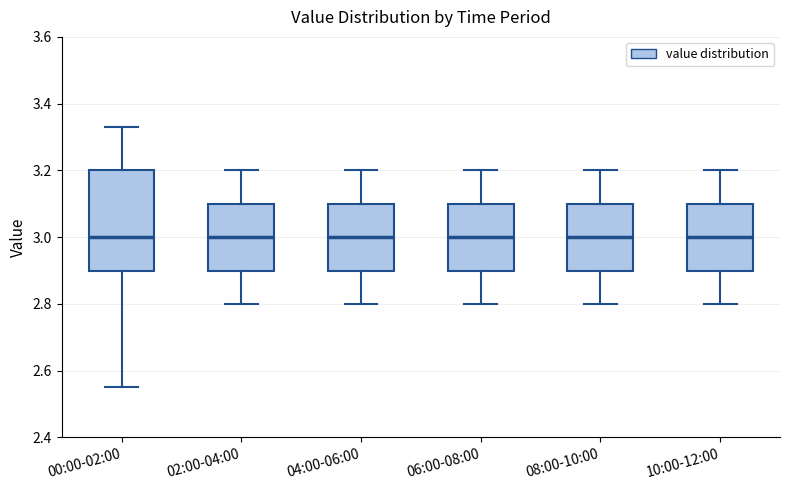

Reading left to right, transcribe this box plot: for each box, give where its median line is, the range the box spans, and where its two whiskers end, as read against the y-axis. The values are not printed on the chart, so give them approximately, as read against the axis.

00:00-02:00: median 3.00, box 2.90 to 3.20, whiskers 2.56 to 3.34
02:00-04:00: median 3.00, box 2.90 to 3.10, whiskers 2.80 to 3.20
04:00-06:00: median 3.00, box 2.90 to 3.10, whiskers 2.80 to 3.20
06:00-08:00: median 3.00, box 2.90 to 3.10, whiskers 2.80 to 3.20
08:00-10:00: median 3.00, box 2.90 to 3.10, whiskers 2.80 to 3.20
10:00-12:00: median 3.00, box 2.90 to 3.10, whiskers 2.80 to 3.20